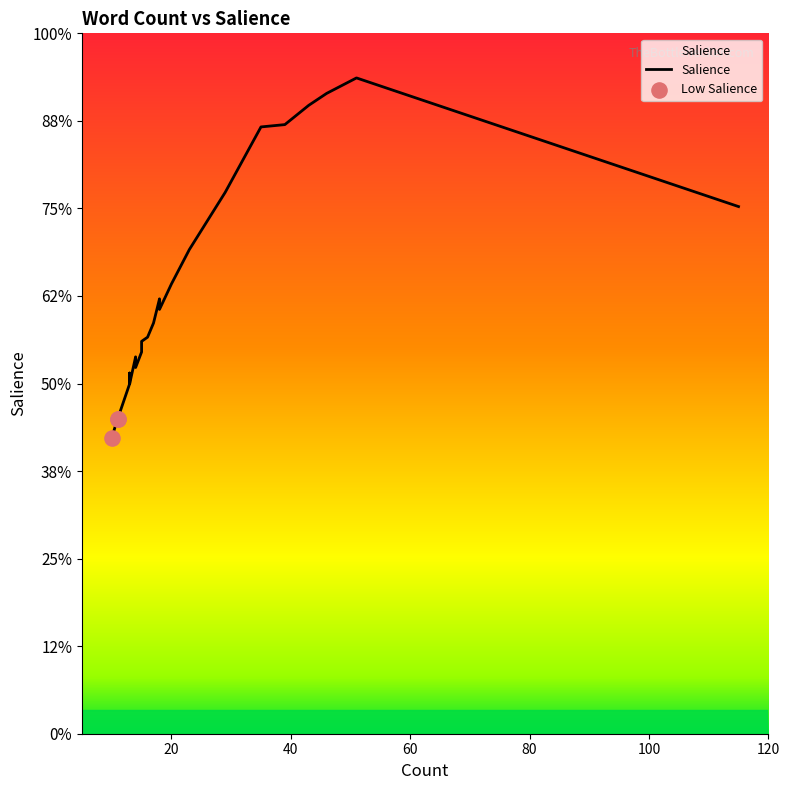

Which has a higher value, 46 or 11?

46